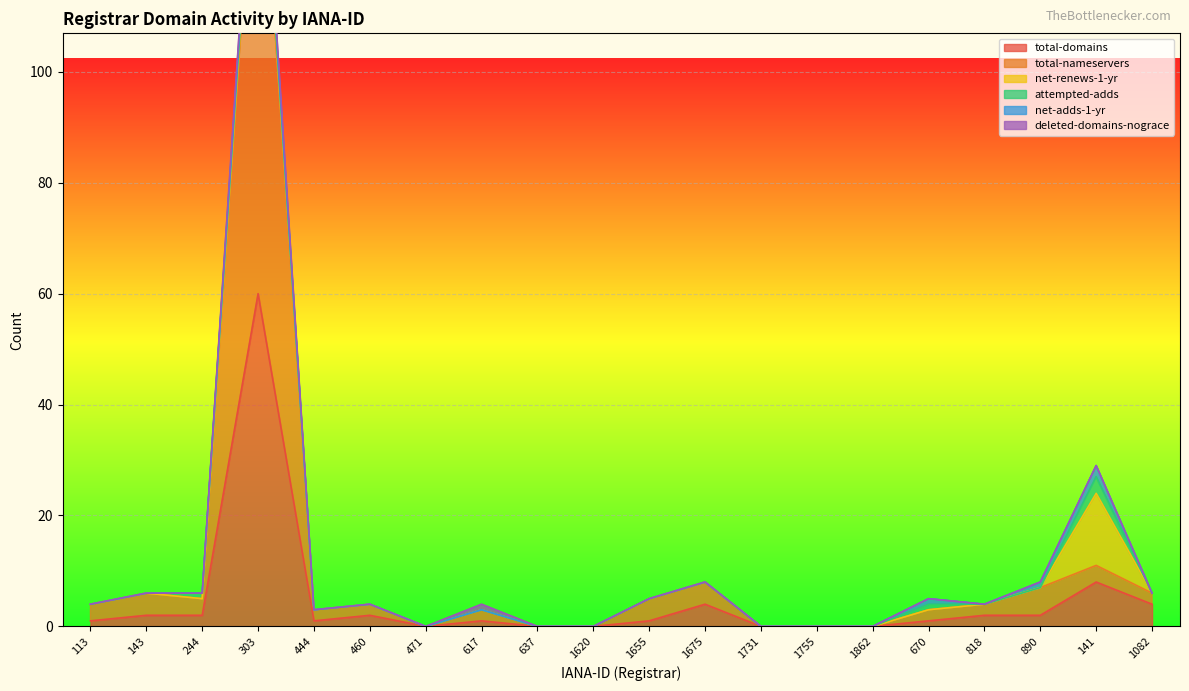

In total-domains, how many points are lower than both neighbors (excluding endpoints)?

2